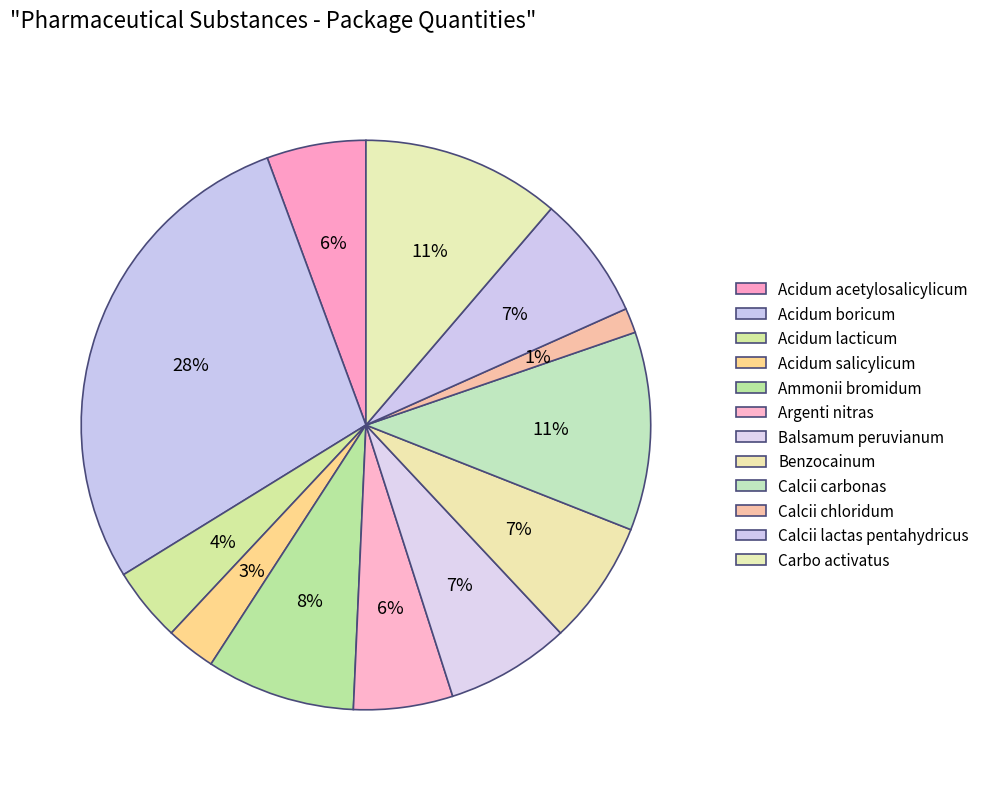

Is there any slice that represents more than half of the pie?

No